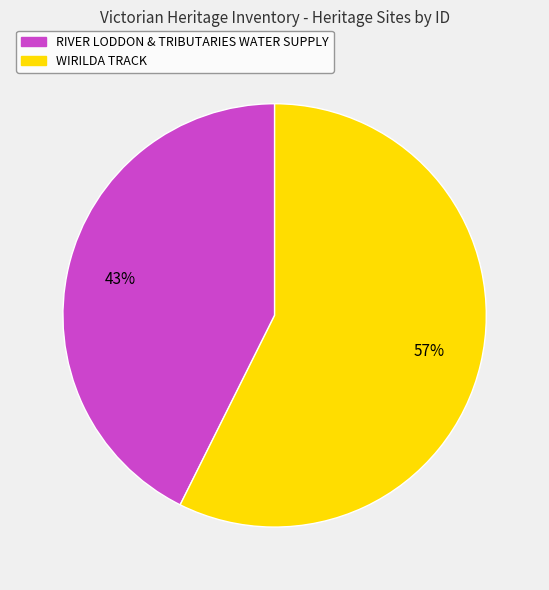

Rank the categories by value from highest to lowest.

WIRILDA TRACK, RIVER LODDON & TRIBUTARIES WATER SUPPLY